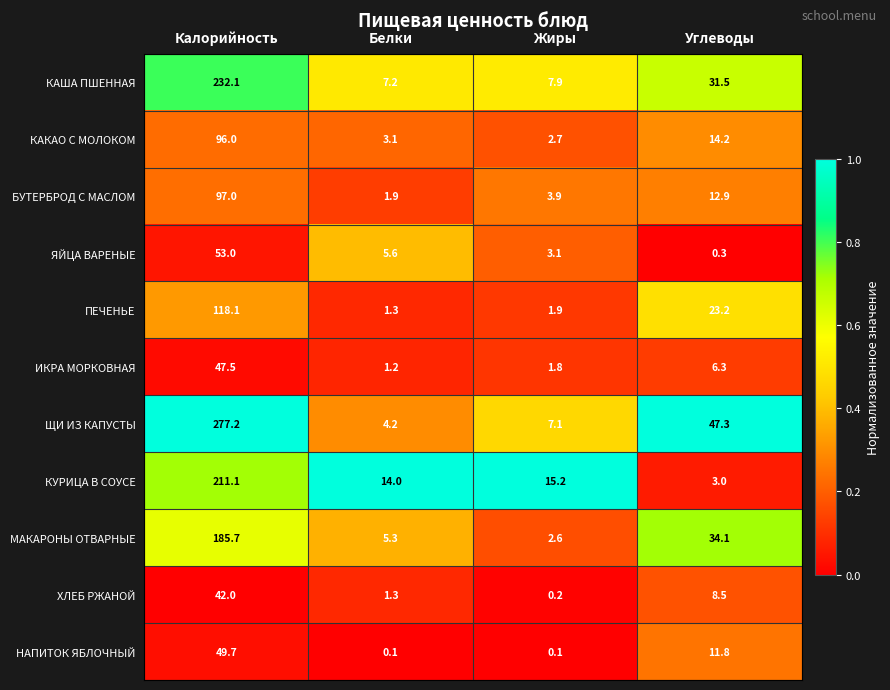

True or false: ПЕЧЕНЬЕ has a value of 1.9 at Жиры.

True